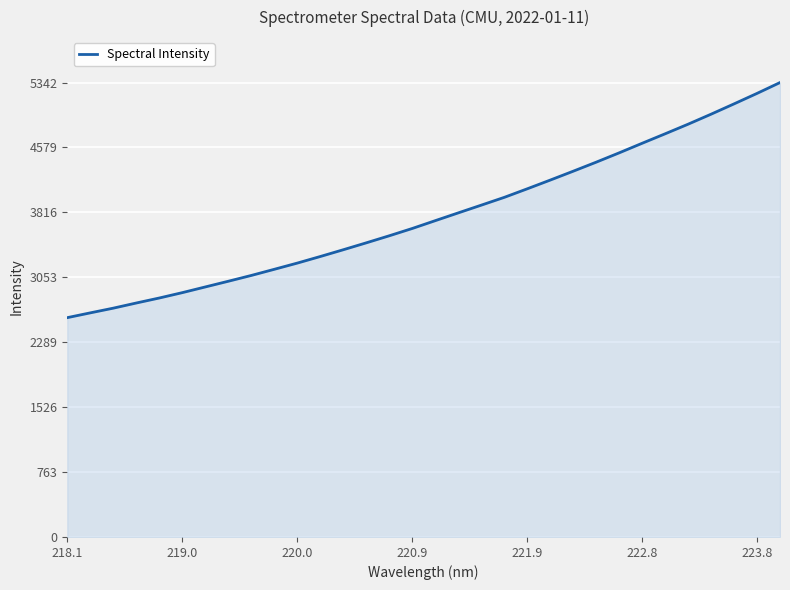

What is the maximum value shown in the chart?

5342.8